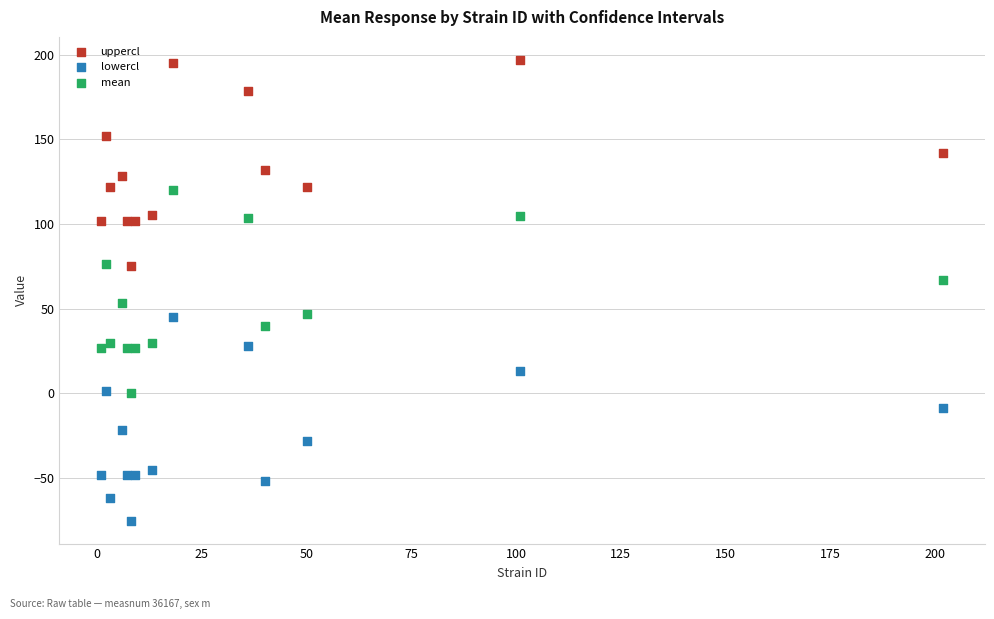

What is the X range (max minus min) for the scatter plot?

201.0